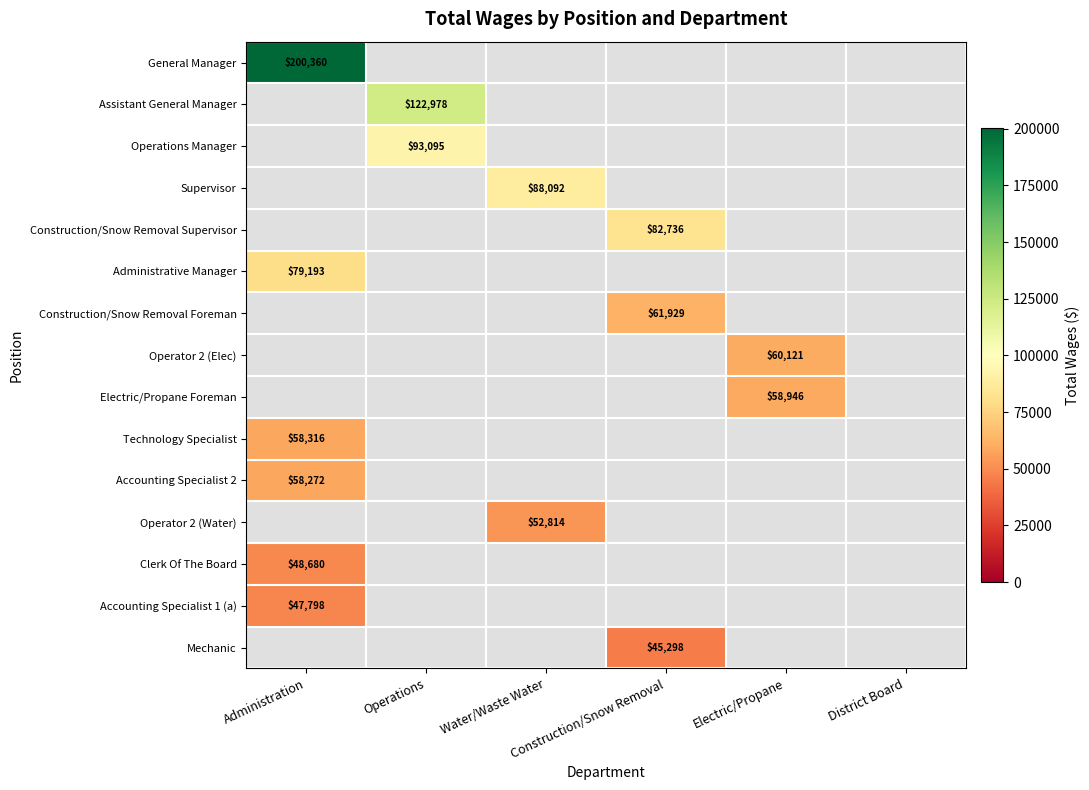

At how many categories does at least one series exceed 187794?

1